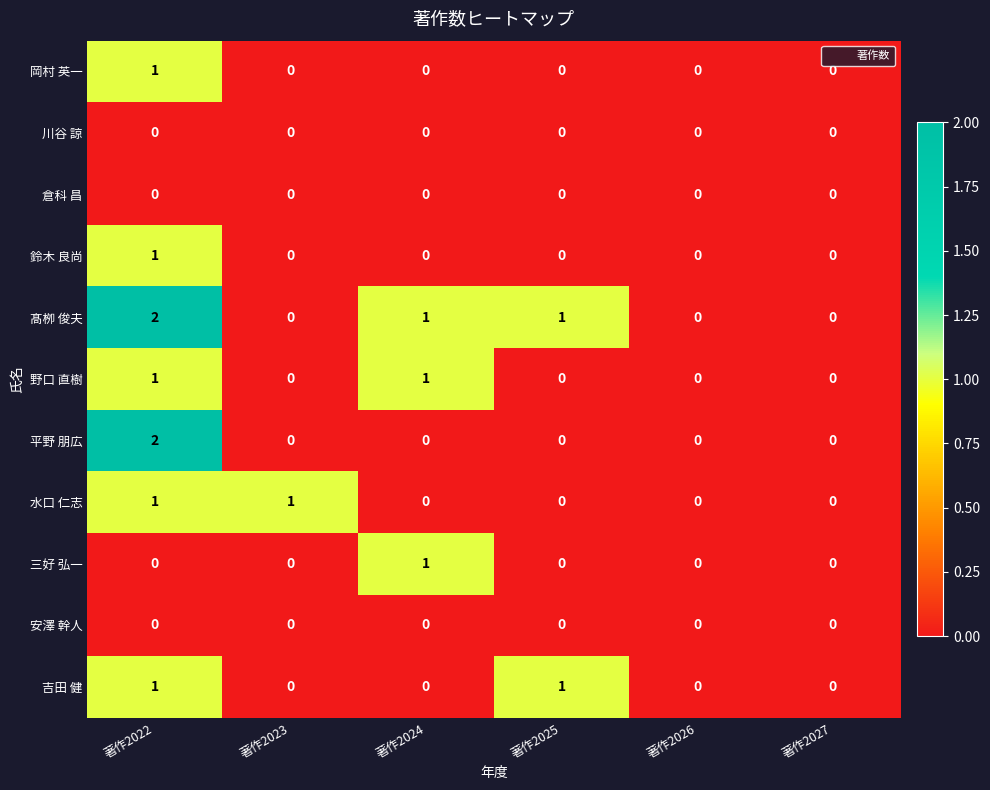

Count the 髙栁 俊夫 values in the range 0 to 1.

5